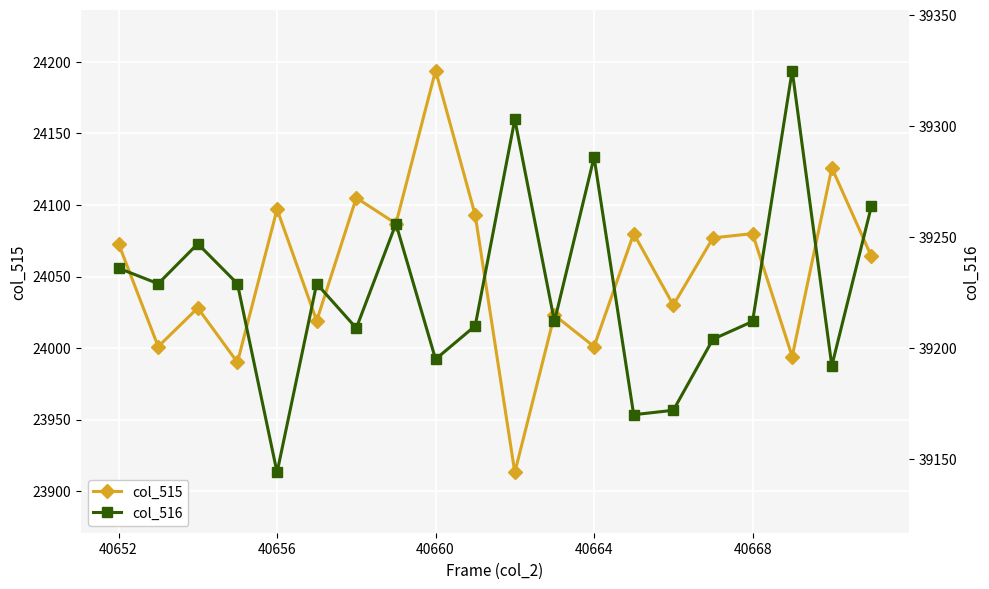

Reading left to right, what are all the values shown in this chart?

col_515: 24073	24001	24028	23990	24097	24019	24105	24087	24194	24093	23913	24023	24001	24080	24030	24077	24080	23994	24126	24064
col_516: 39236	39229	39247	39229	39144	39229	39209	39256	39195	39210	39303	39212	39286	39170	39172	39204	39212	39325	39192	39264